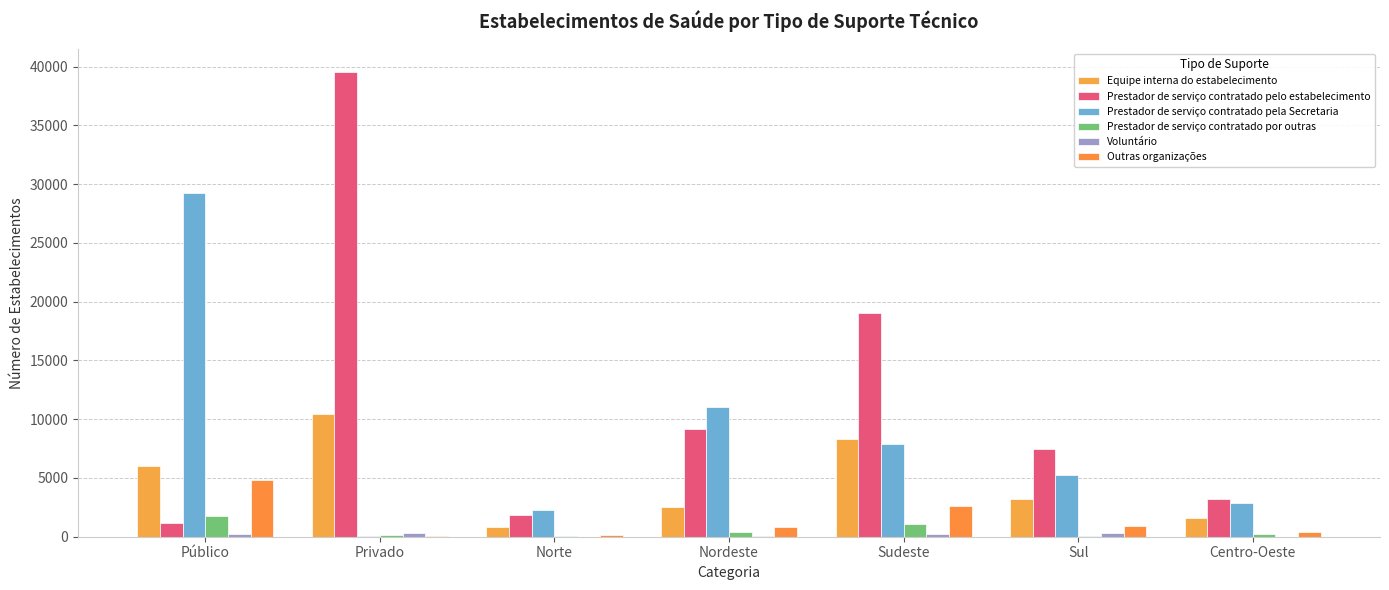

What is the approximate value of Prestador de serviço contratado por outras at Norte, to the nearest 50?

100